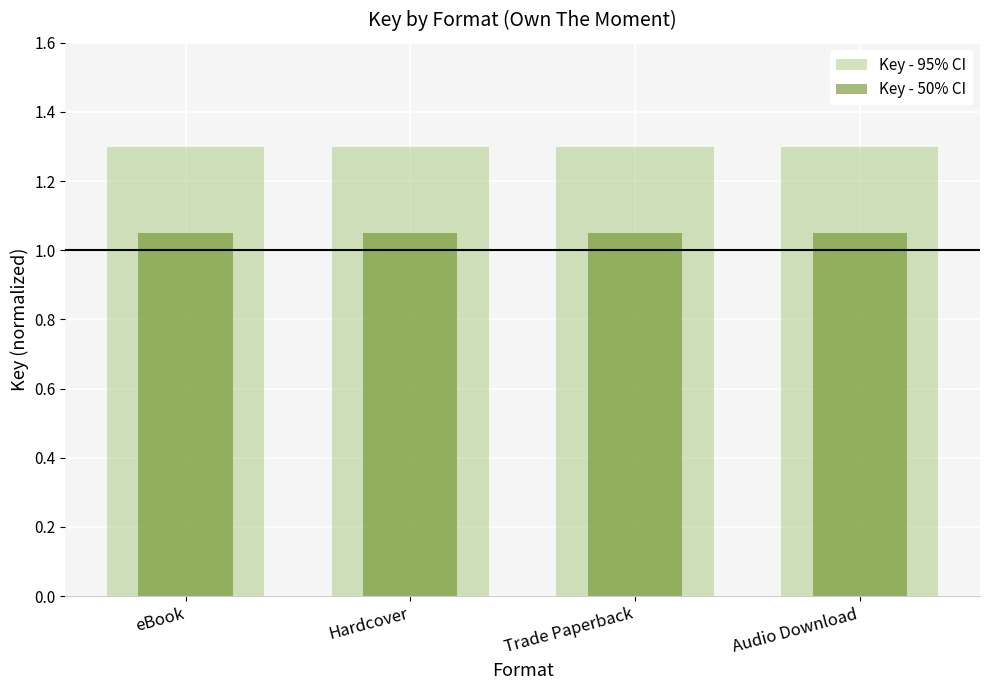

What position from the left is Trade Paperback?

3